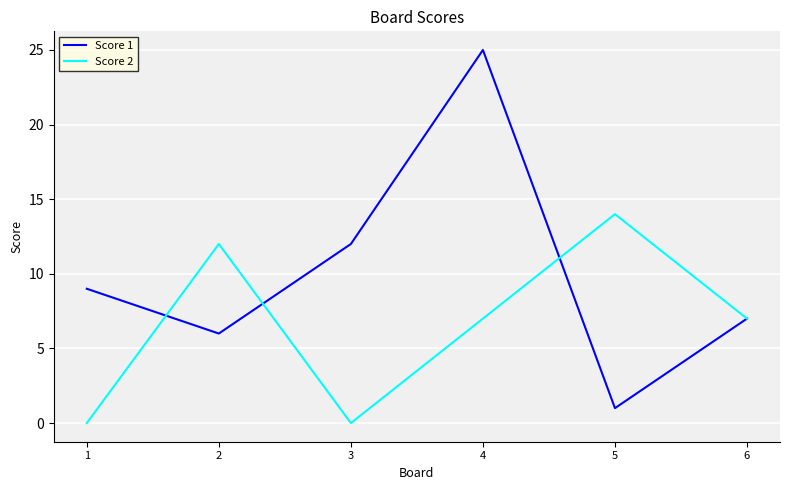

Which series has the widest spread of values?

Score 1